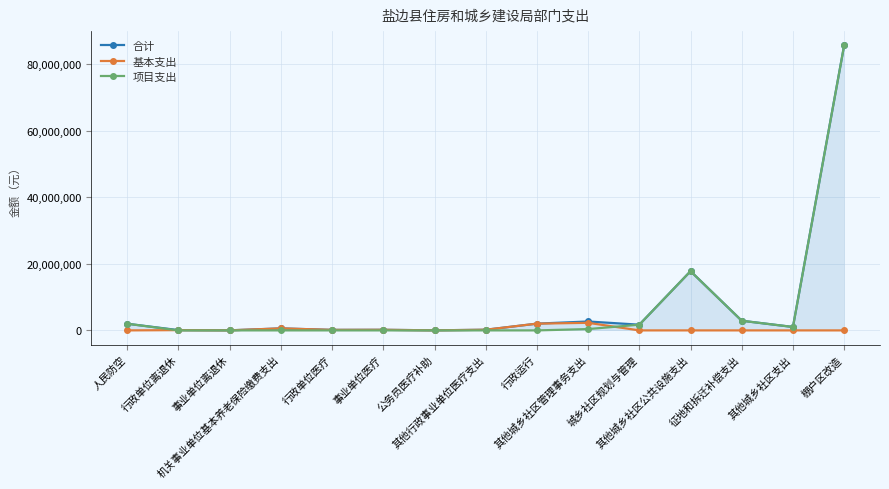

Which series has the widest spread of values?

项目支出